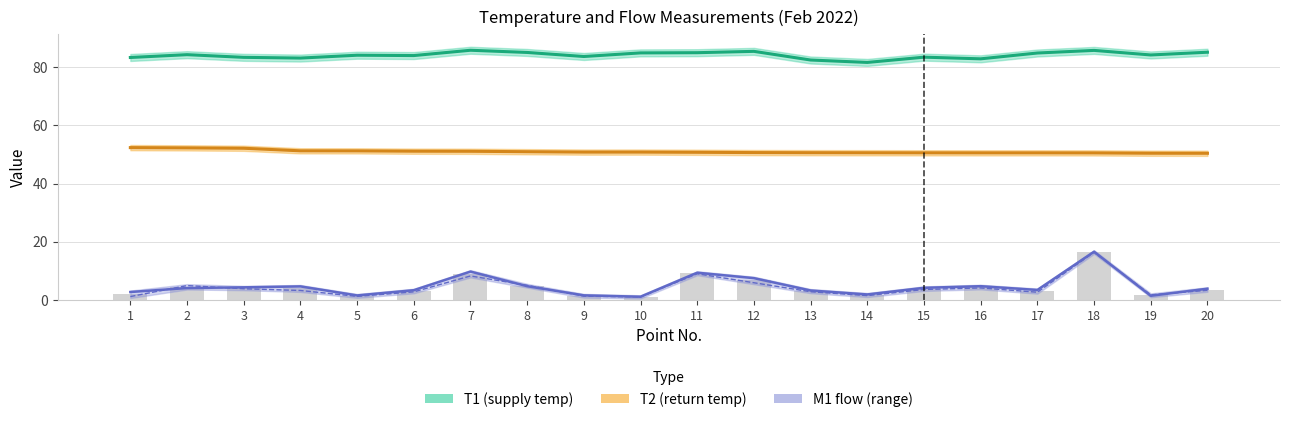

Rank the series at 7 from lowest to highest value.

M1star, M1, T2, T1